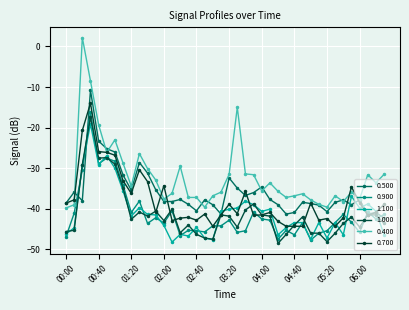

Count the number of data series in this chart.

6